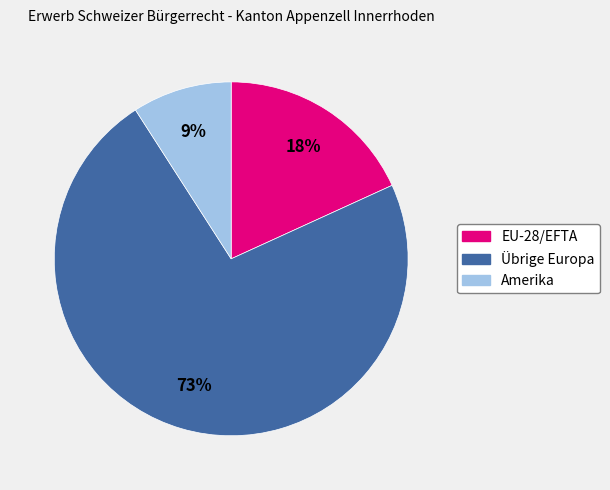

What percentage is the EU-28/EFTA slice, to the nearest percent?

18%